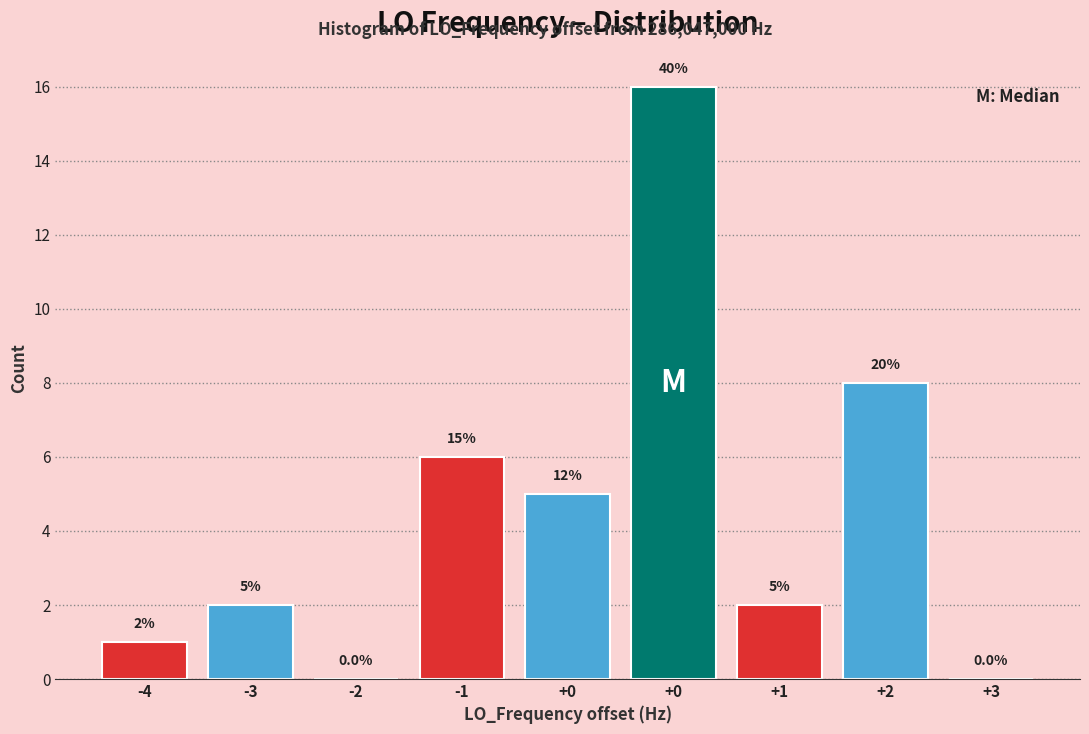

Count the number of data series in this chart.

1